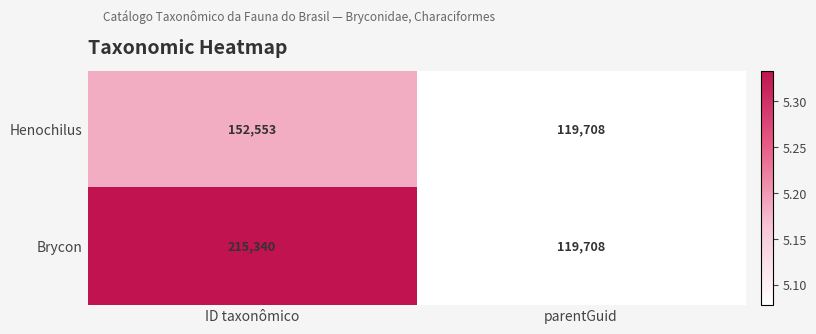

At which category is the sum across all series the highest?

ID taxonômico